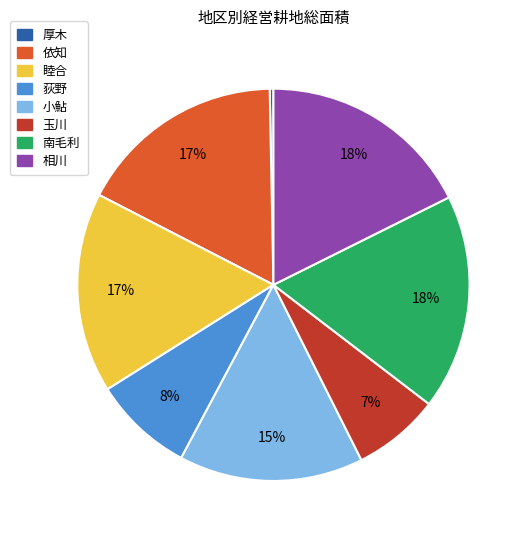

What percentage is the 荻野 slice, to the nearest percent?

8%